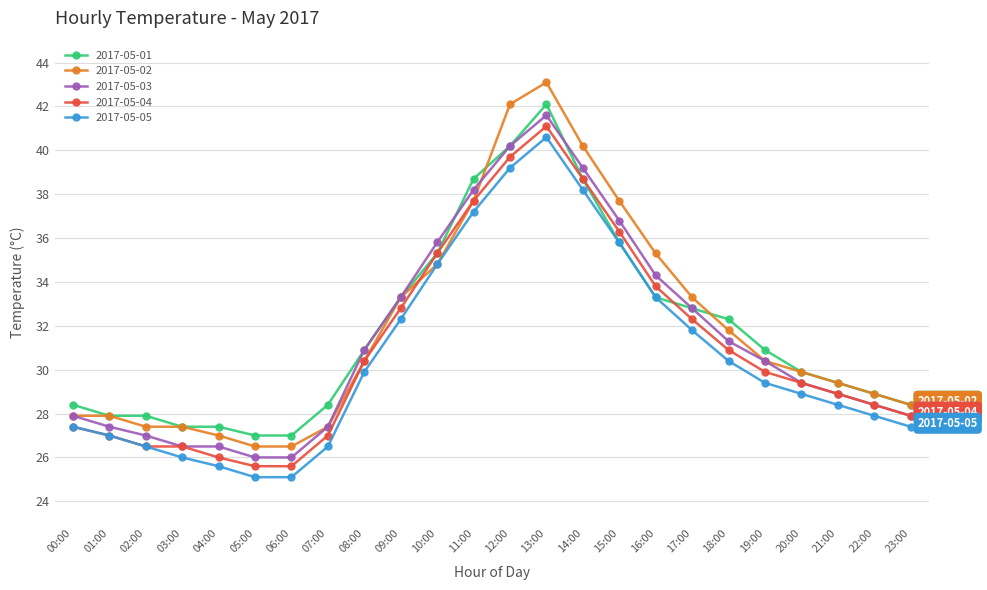

Is it true that 2017-05-01 equals 16.1 at 00:00?

False